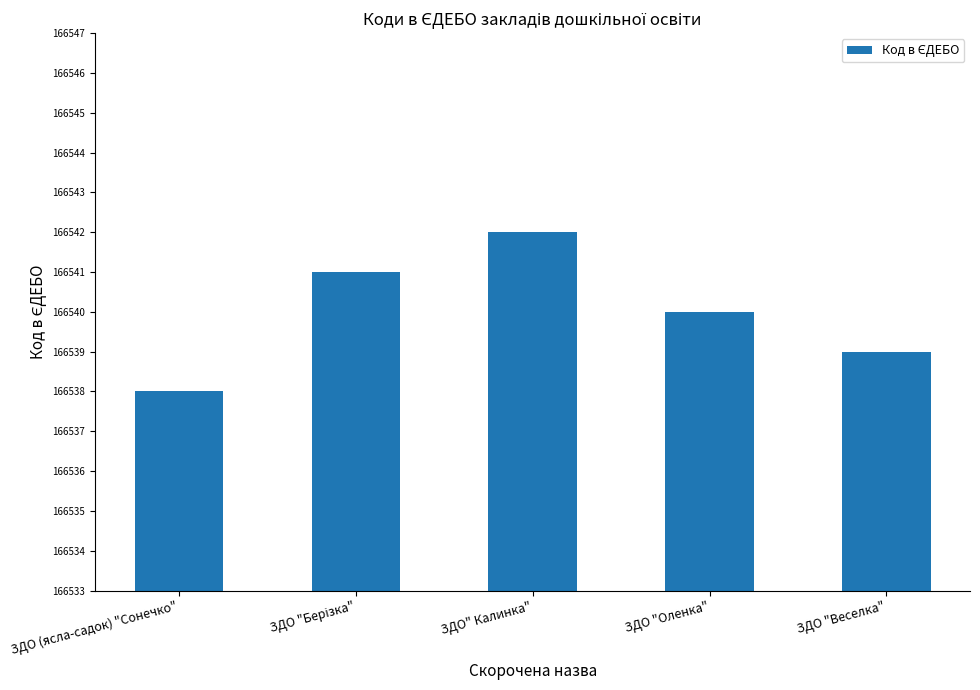

What is the difference between the second highest and second lowest values?

2